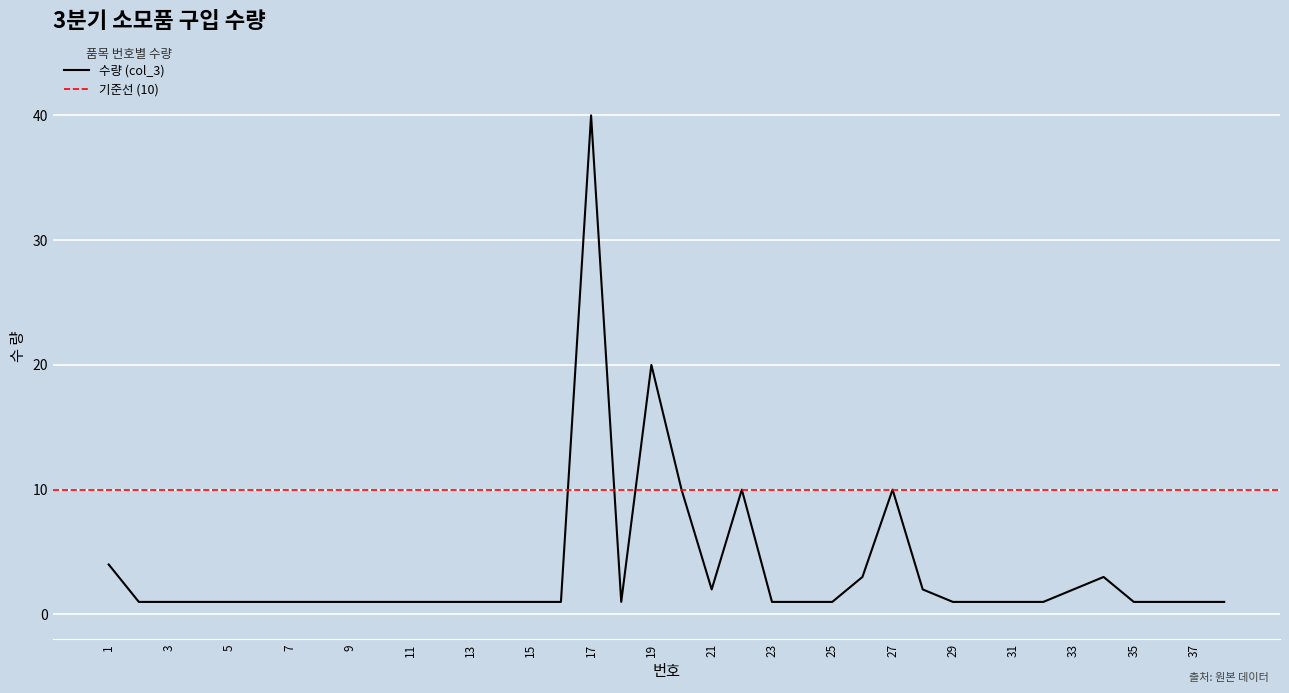

What is the average value?

4